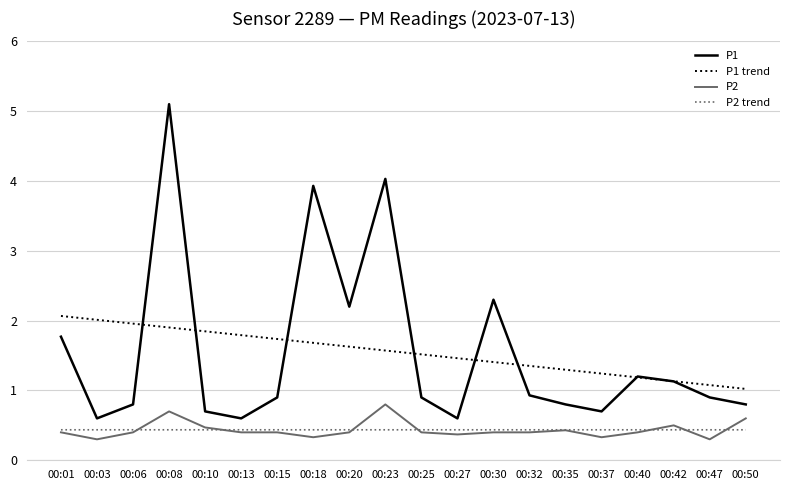

What is the average value of the P2 trend series?

0.4